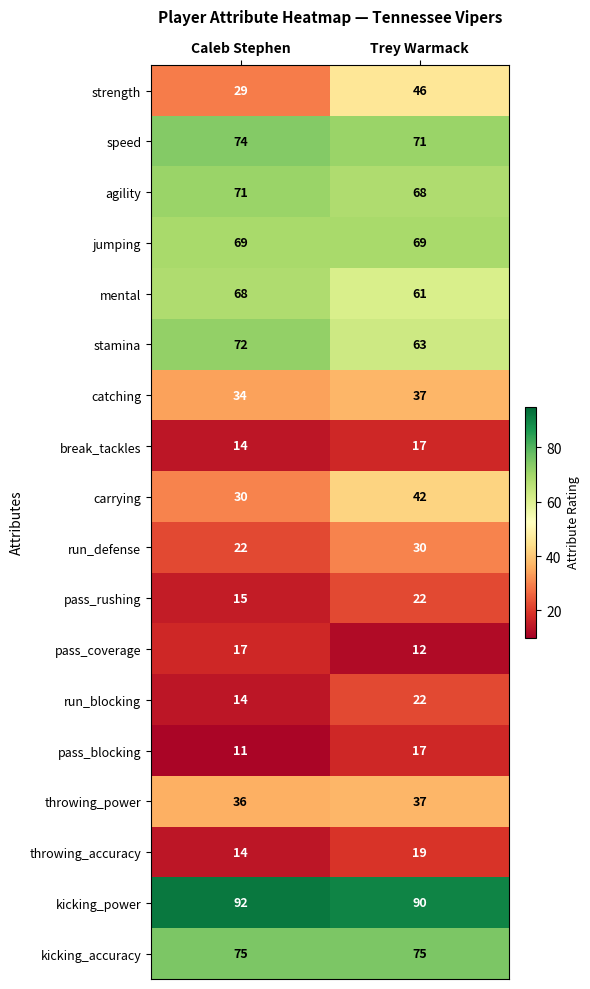

Is the value of throwing_accuracy at Caleb Stephen greater than the value of break_tackles at Trey Warmack?

No